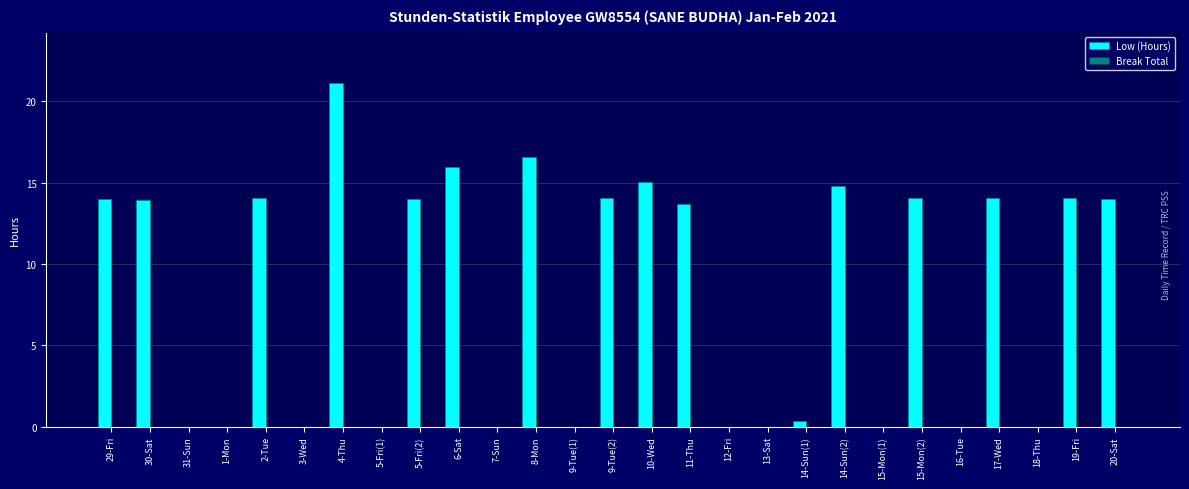

Between 15-Mon(2) and 7-Sun, which is larger?

15-Mon(2)